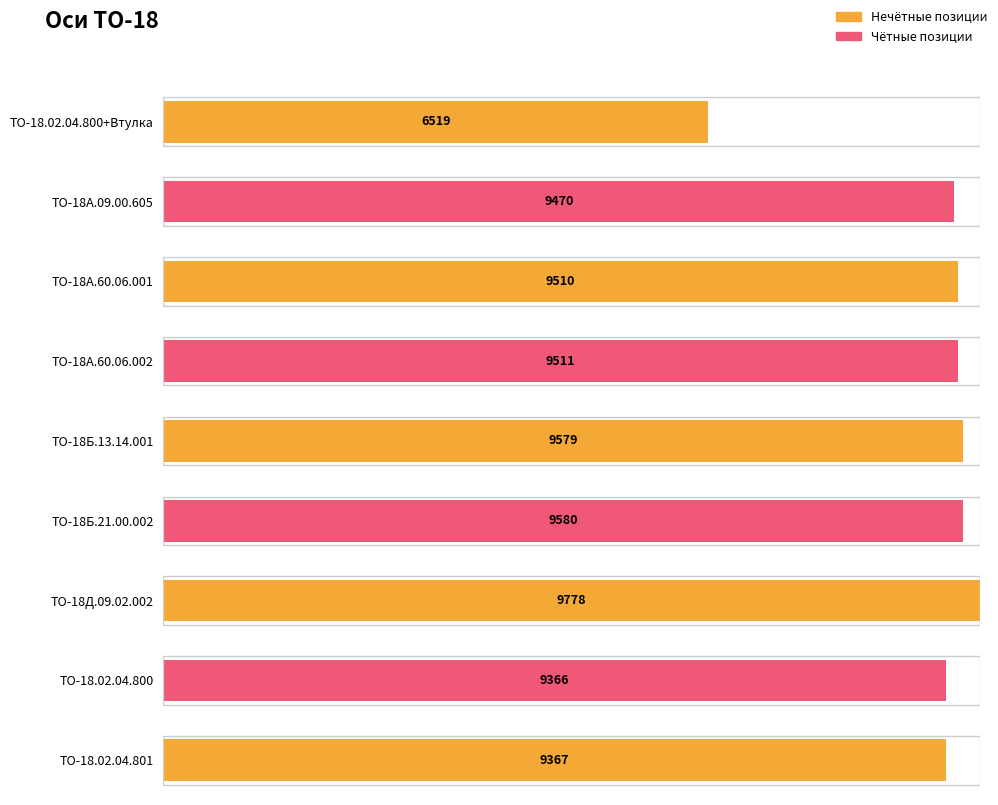

Reading left to right, extract all data points from this chart.

6519	9470	9510	9511	9579	9580	9778	9366	9367